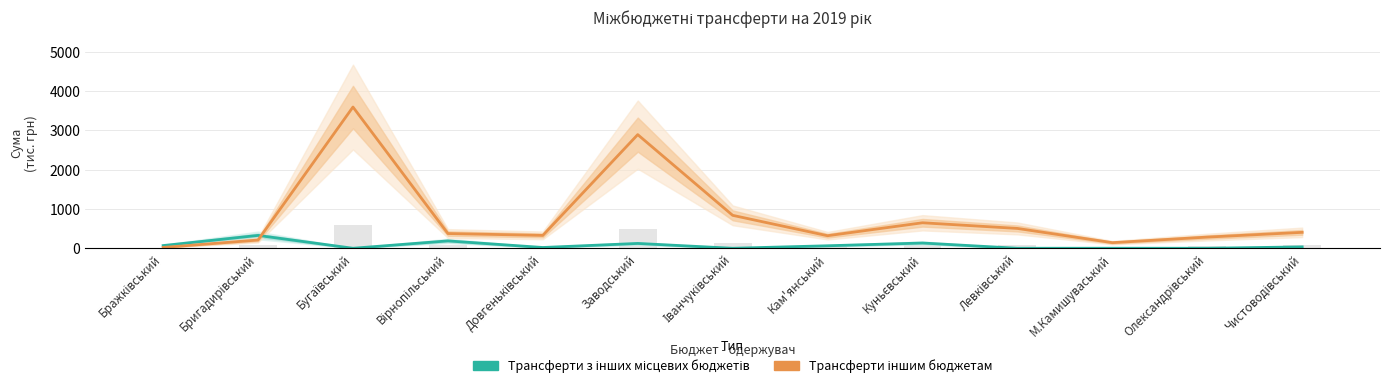

What is the total value across all series at Бражківський?

89.7